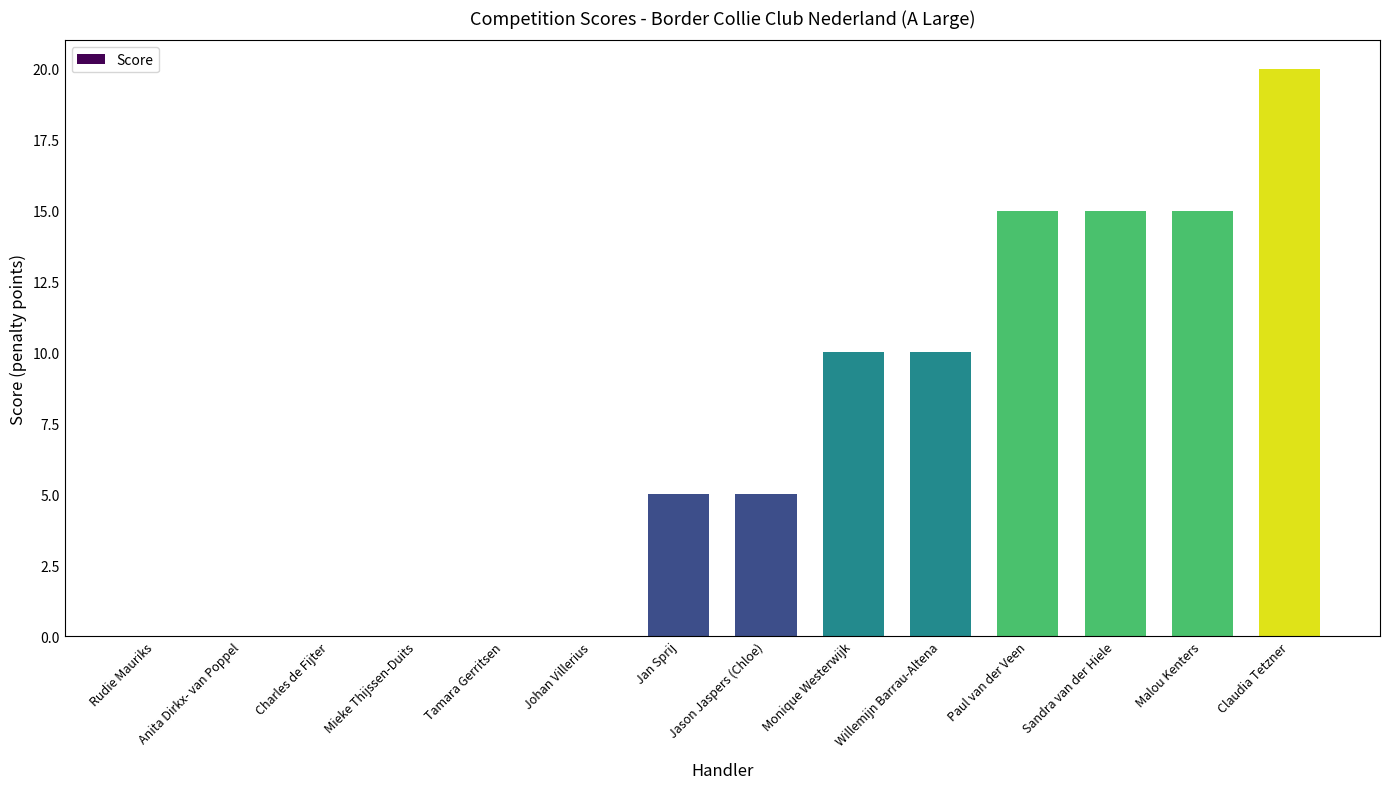

What is the sum of the values at Paul van der Veen and Tamara Gerritsen?

15